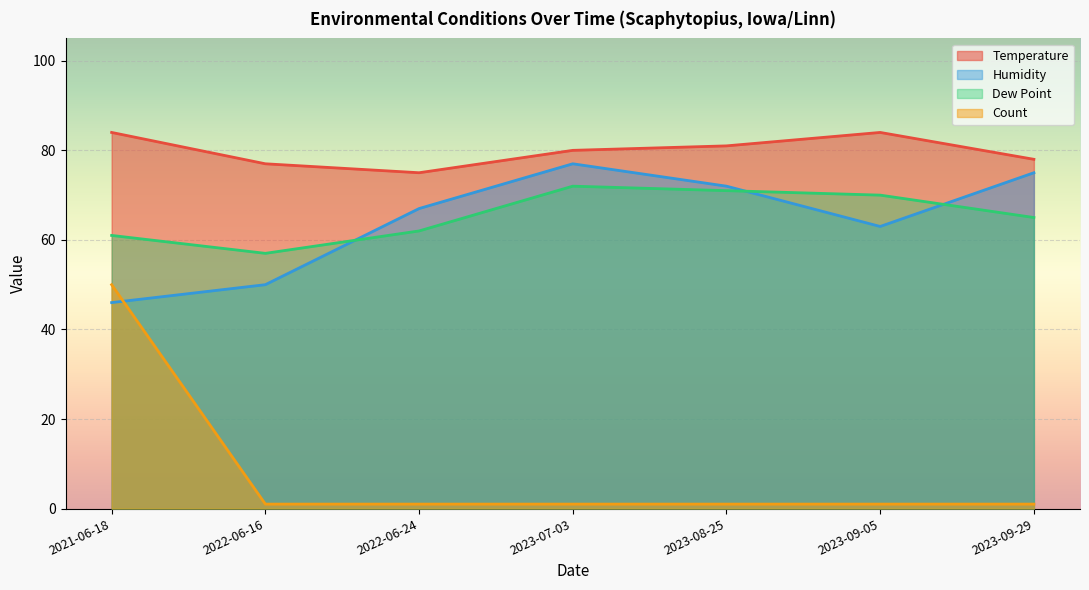

What is the label of the 2nd point from the right?

2023-09-05